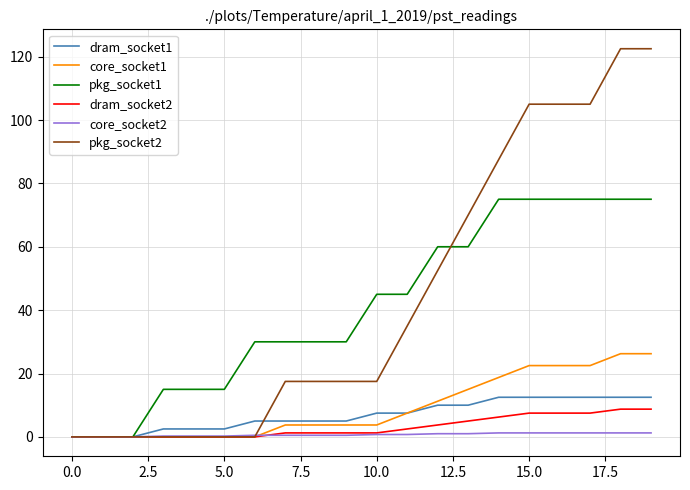

What is the maximum value shown in the chart?

122.5